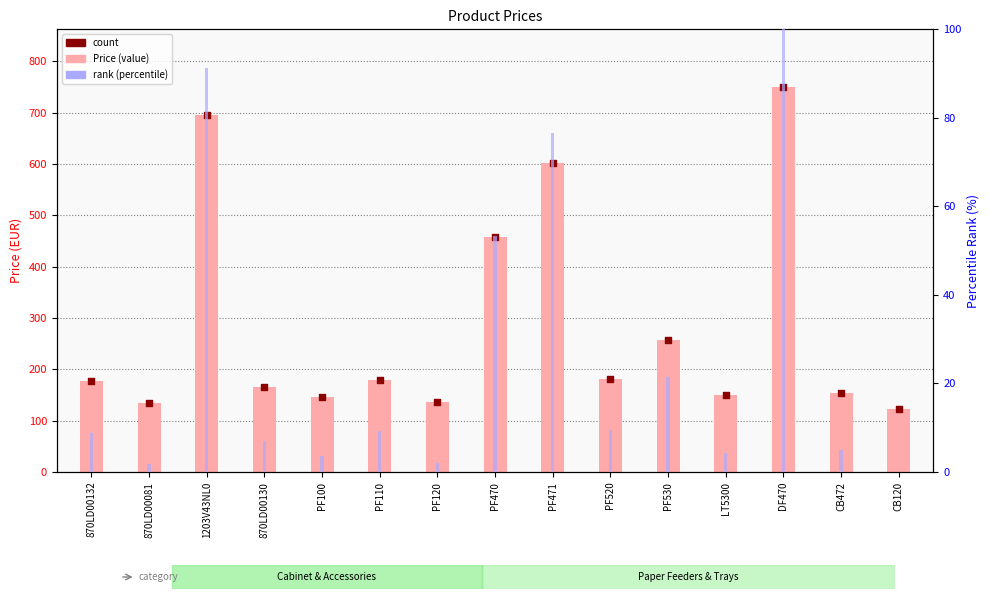

Which series contains the lowest Y value?

rank (percentile)